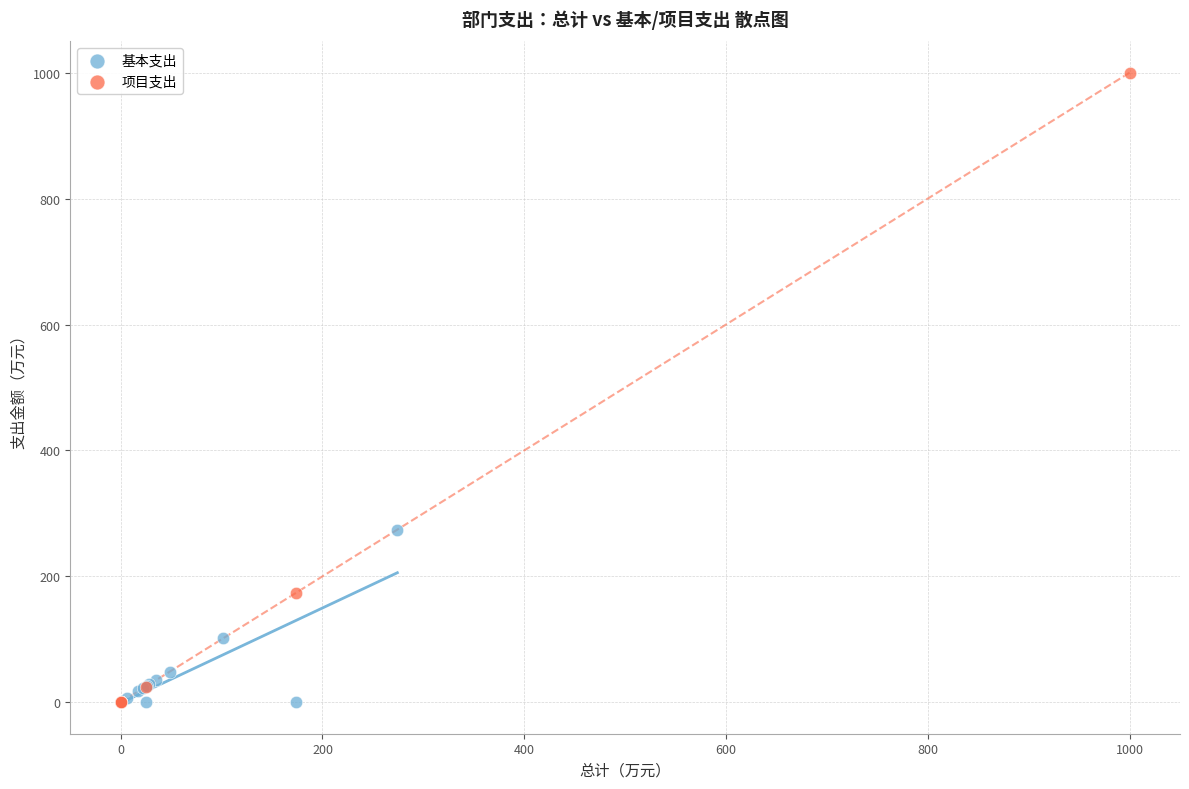

Which series has the largest Y range (max minus min)?

项目支出